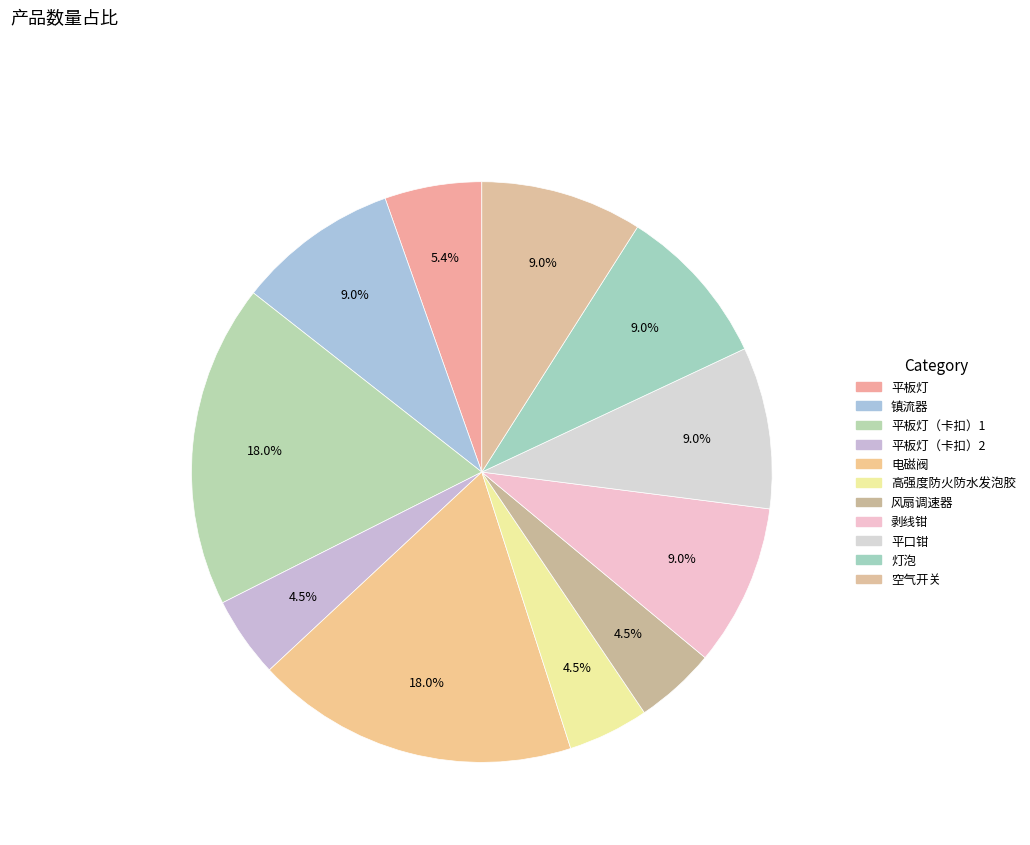

Count the number of slices in the pie.

11